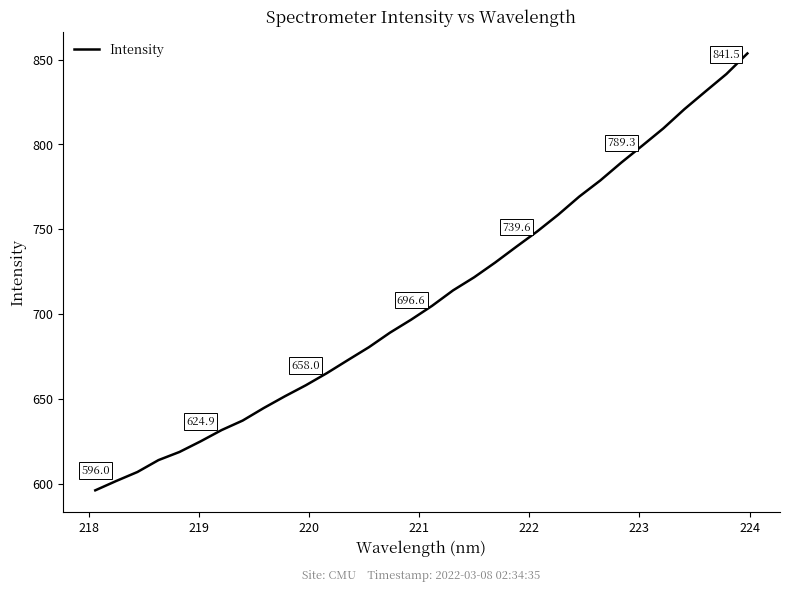

What is the maximum value shown in the chart?

853.7